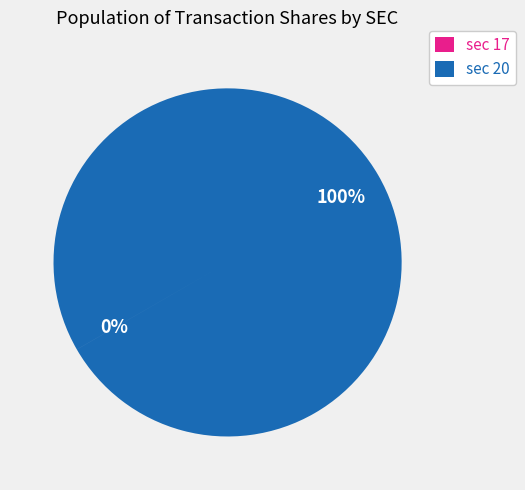

Which slice represents more than half of the pie?

sec 20